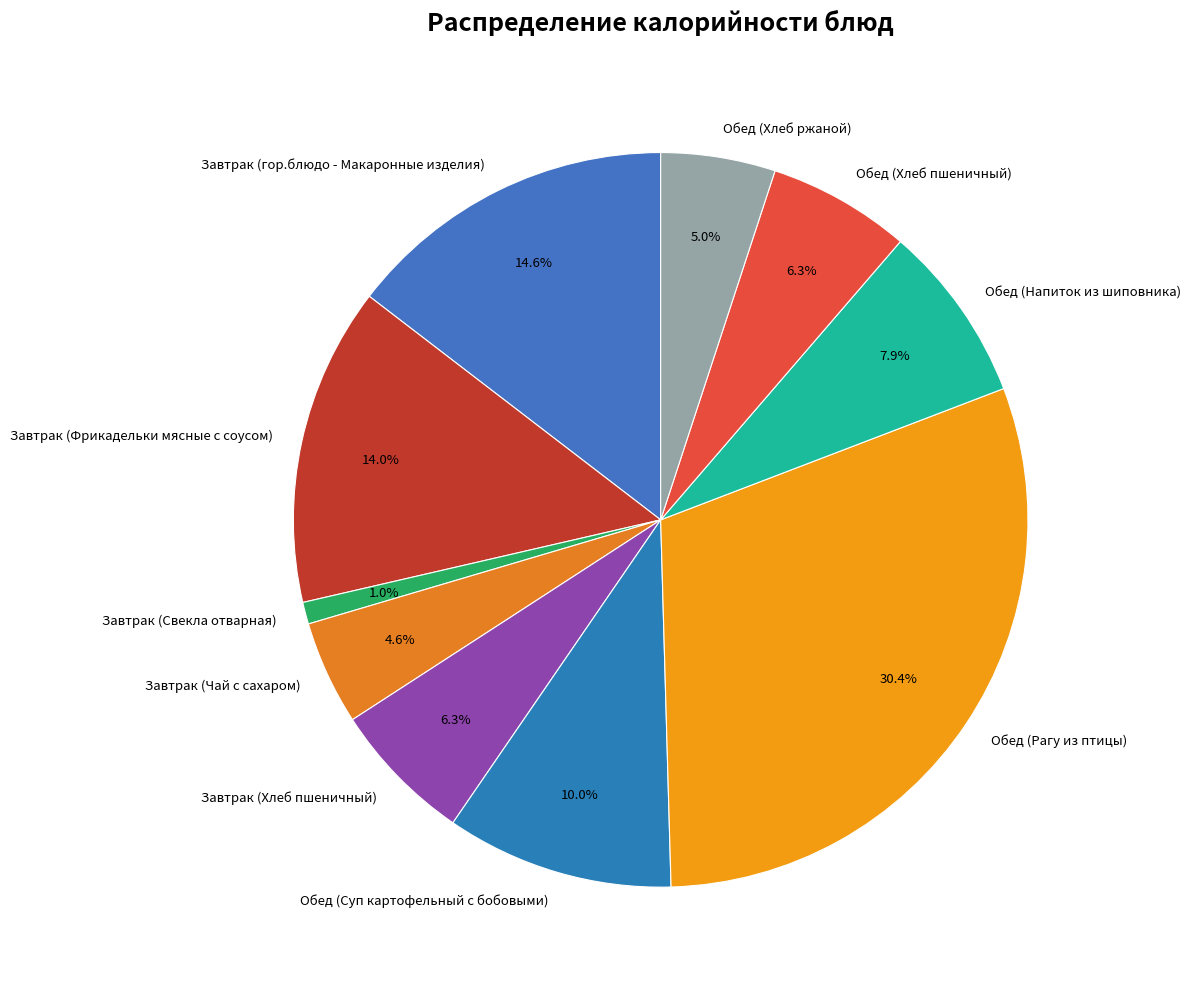

What is the largest slice in the pie chart?

Обед (Рагу из птицы)